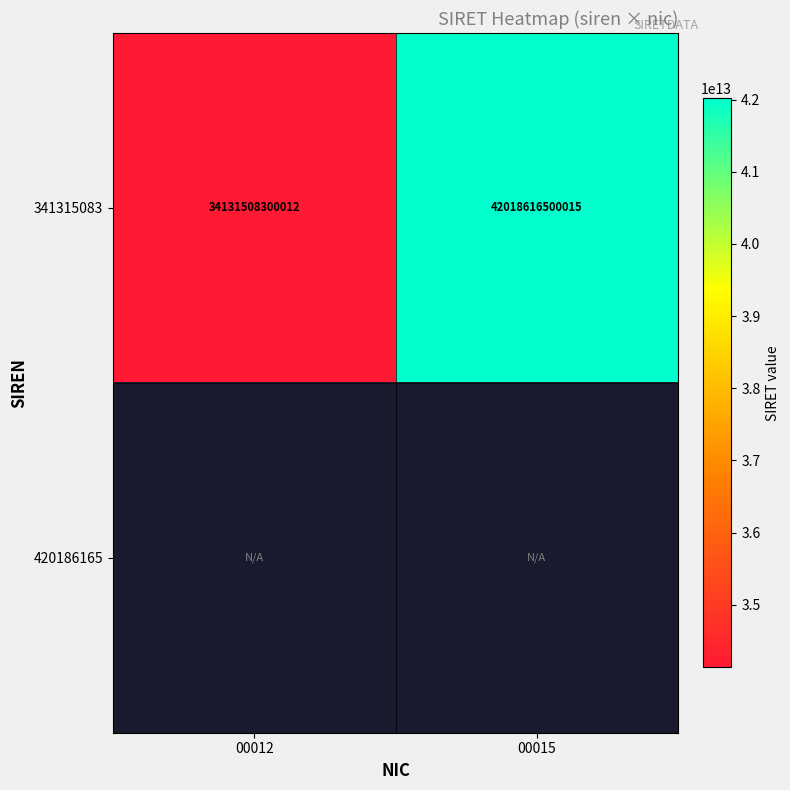

What is the difference between the 341315083 values at 00012 and 00015?

7887108200003